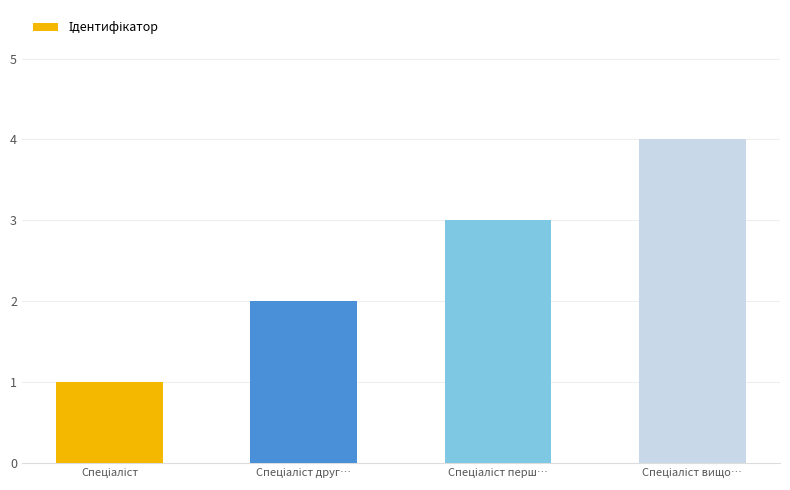

What is the maximum value shown in the chart?

4